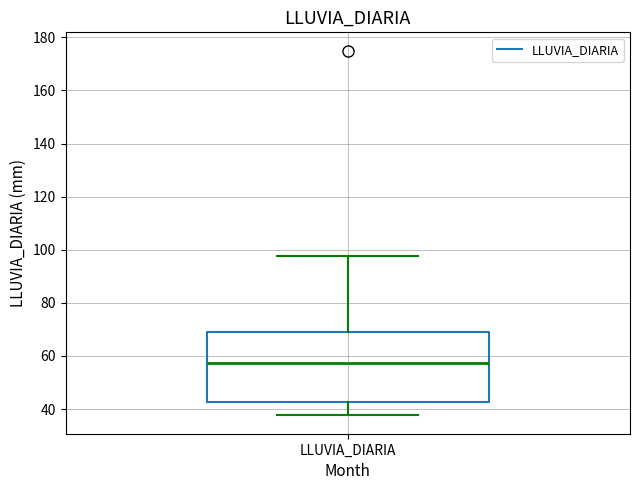

Read this box plot against the y-axis: the position of the median line, the range covered by the box, and the ends of both whiskers. The values are not printed on the chart, so give them approximately, as read against the axis.

median 58, box 42 to 70, whiskers 38 to 98